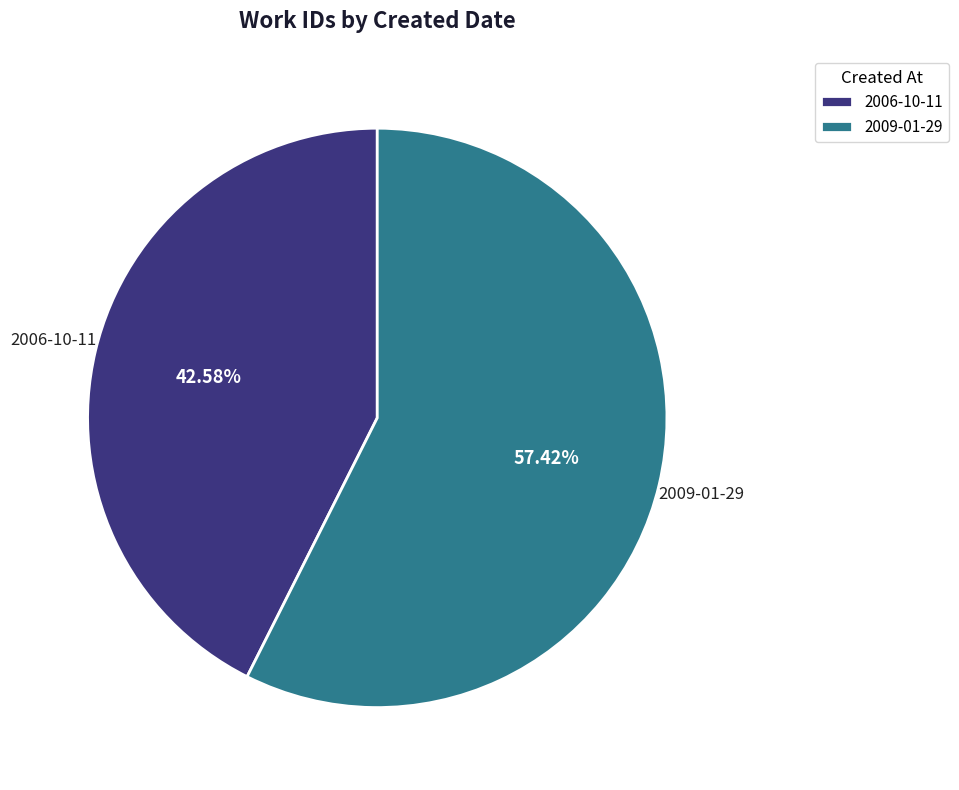

To the nearest percent, what is the combined percentage of 2009-01-29 and 2006-10-11?

100%